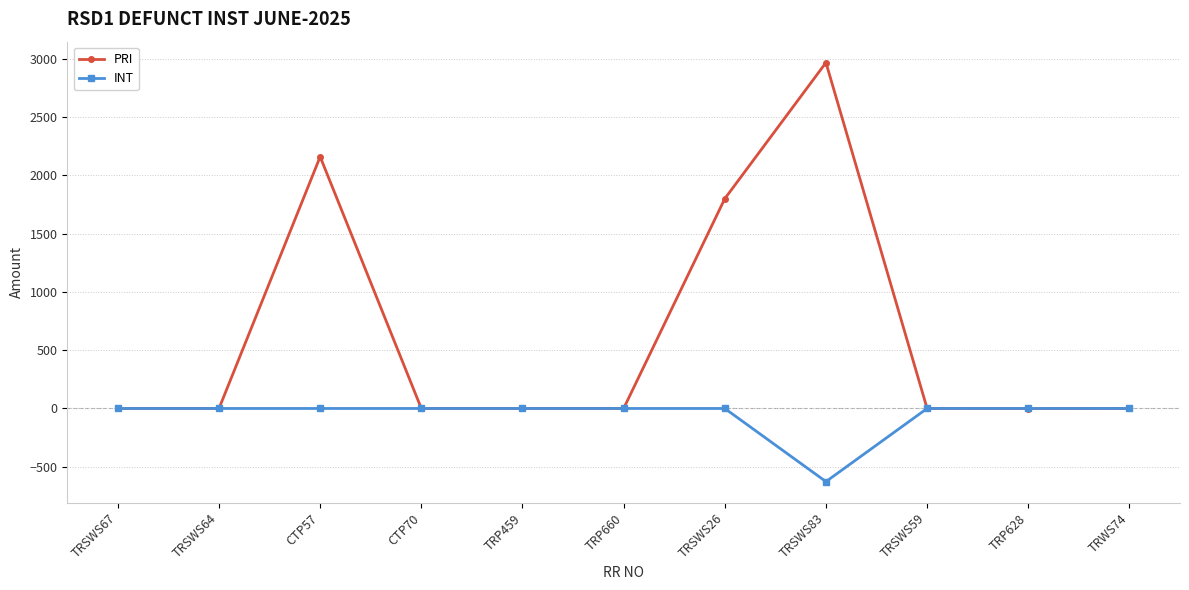

How many distinct data groups are displayed?

2